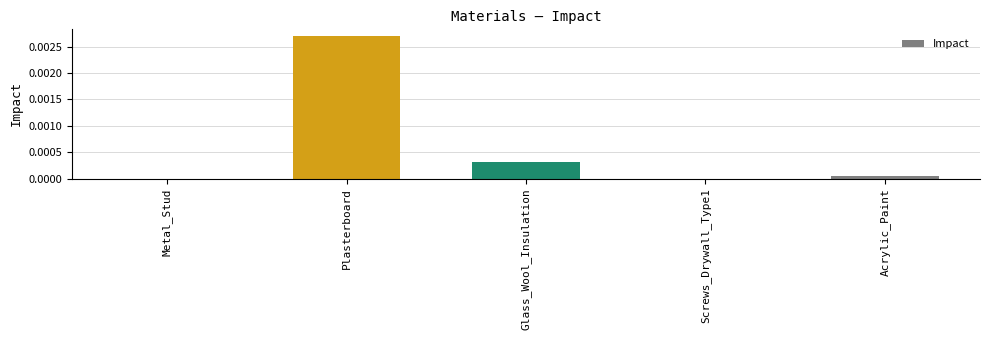

At which category does the chart reach its peak across all series?

Plasterboard